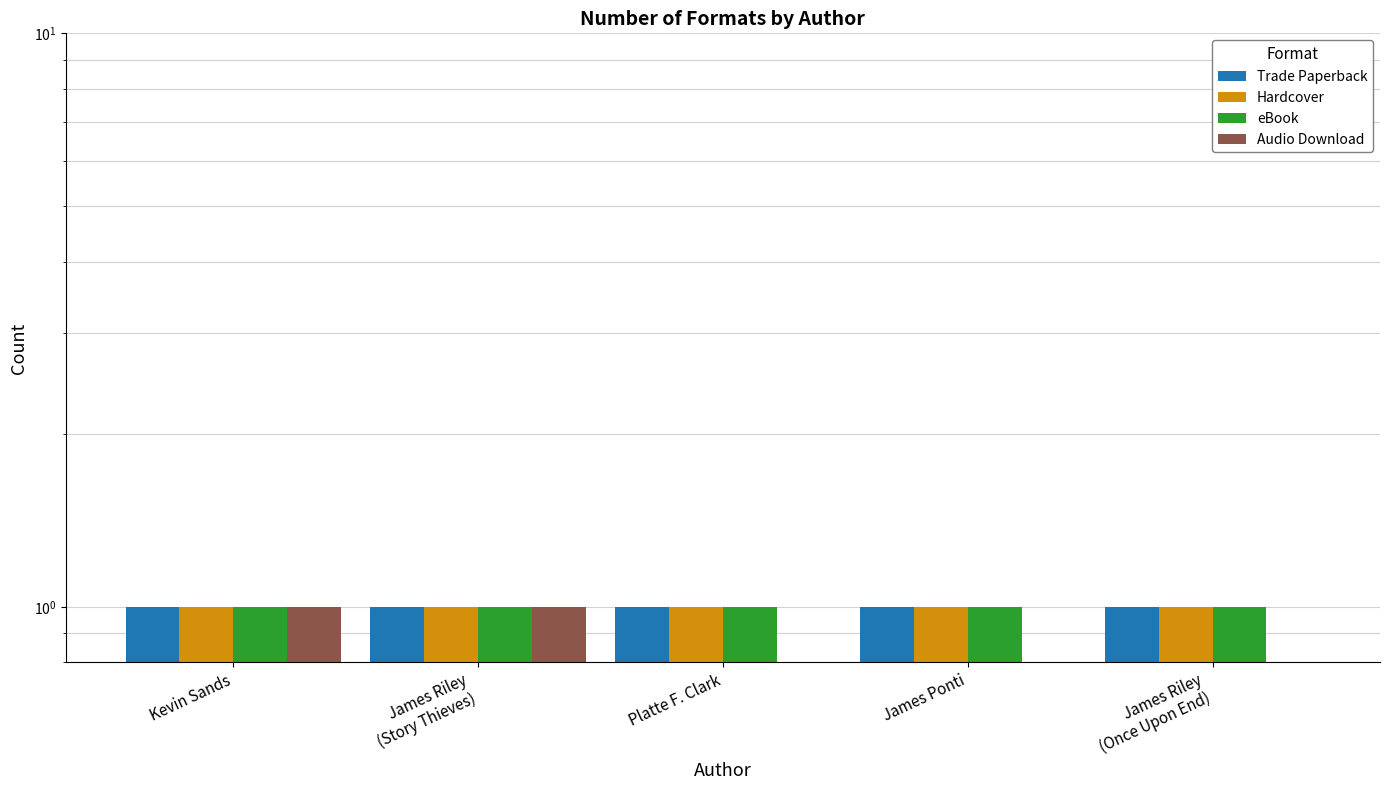

What is the maximum value for Hardcover?

1